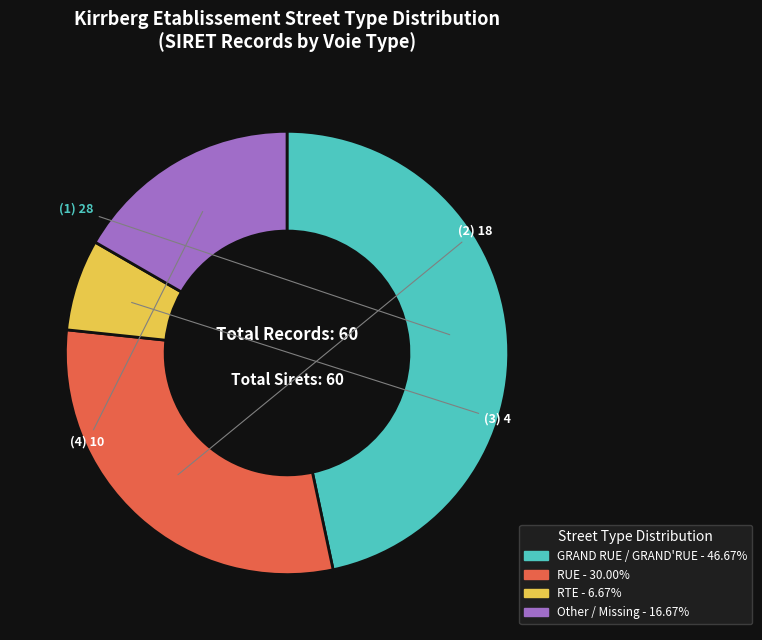

Does any single category account for the majority?

No